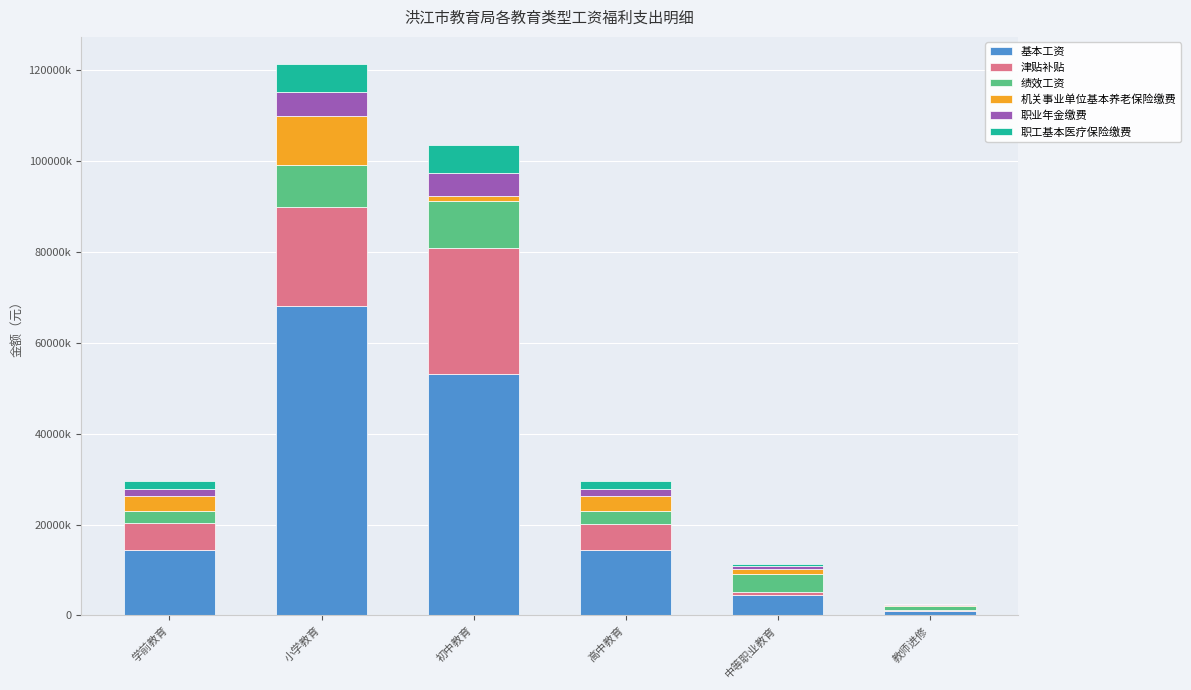

Are the bars horizontal?

No